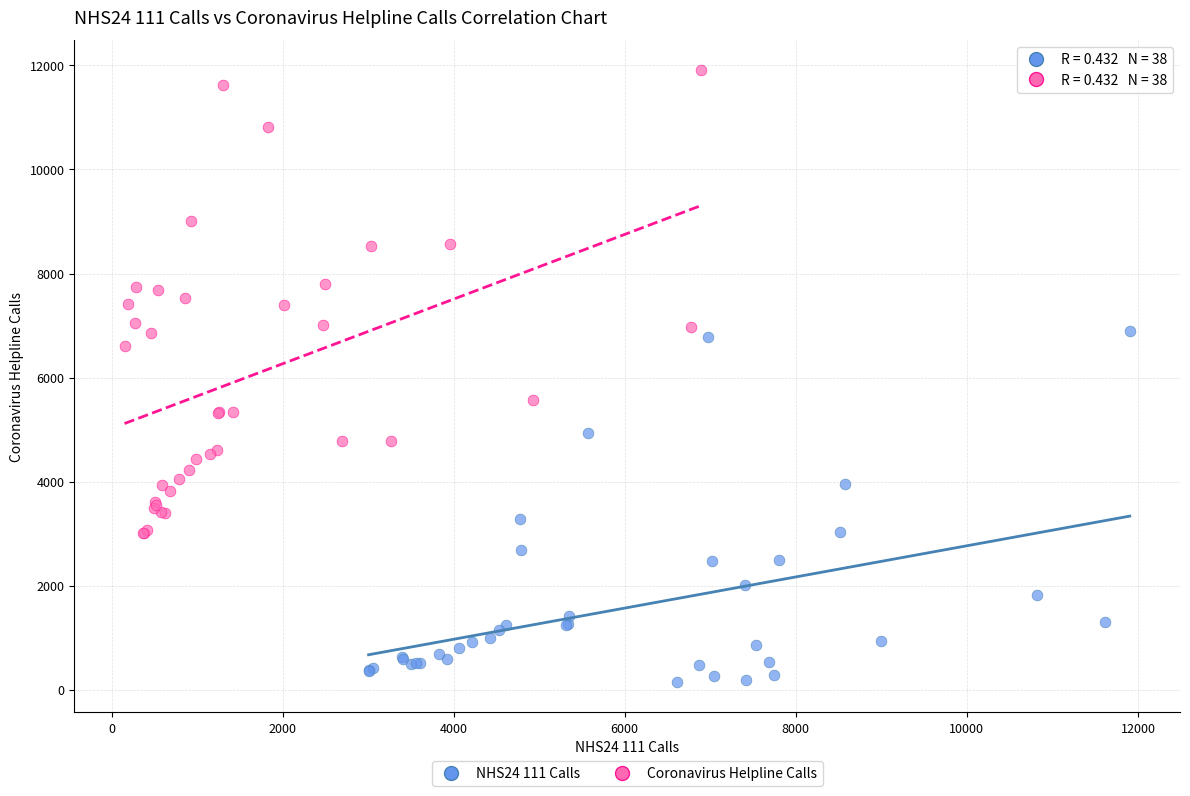

Which series has the largest Y range (max minus min)?

Coronavirus Helpline Calls